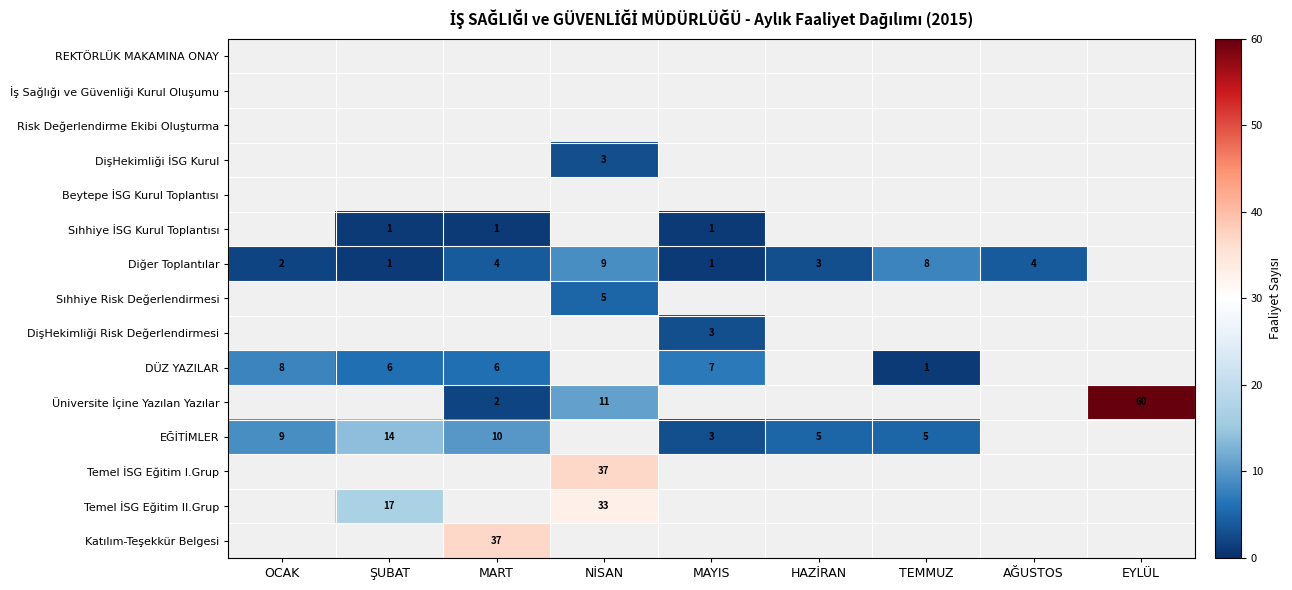

Which has a higher value, MAYIS or ŞUBAT?

ŞUBAT